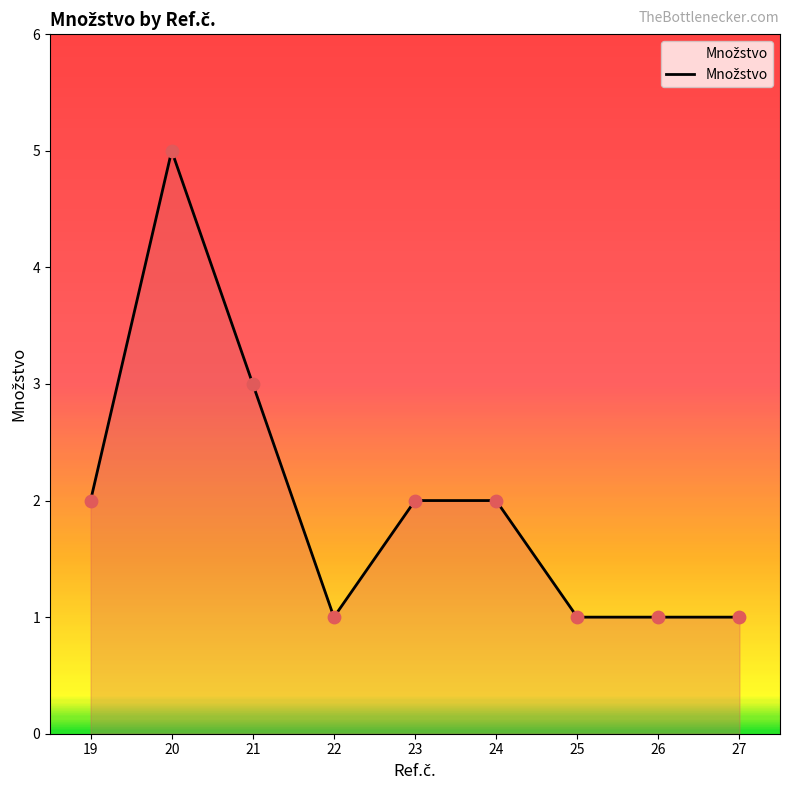

Which has a higher value, 21 or 23?

21